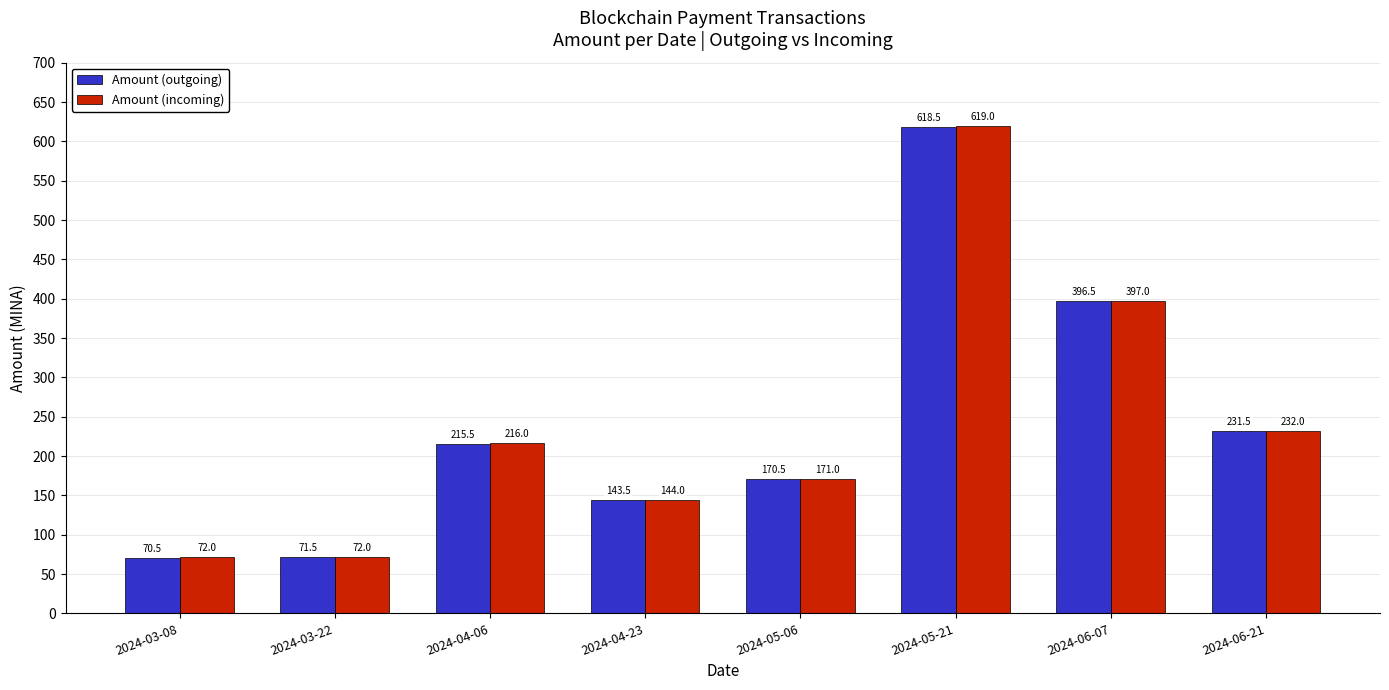

Which series has the widest spread of values?

Amount (outgoing)